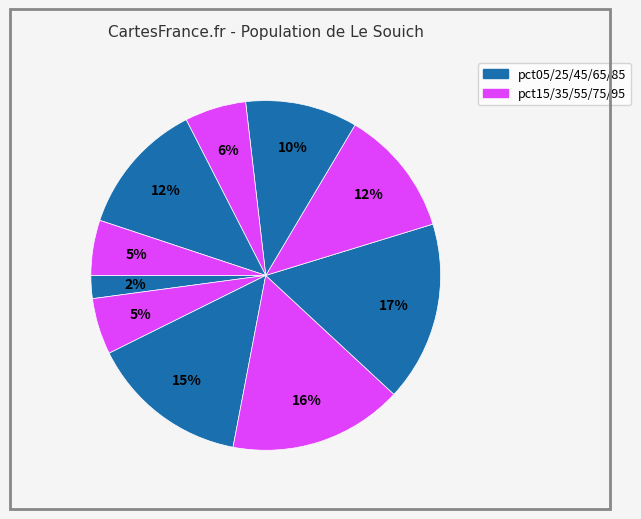

Rank the categories by value from highest to lowest.

pct45, pct35, pct25, pct85, pct55, pct65, pct75, pct15, pct95, pct05